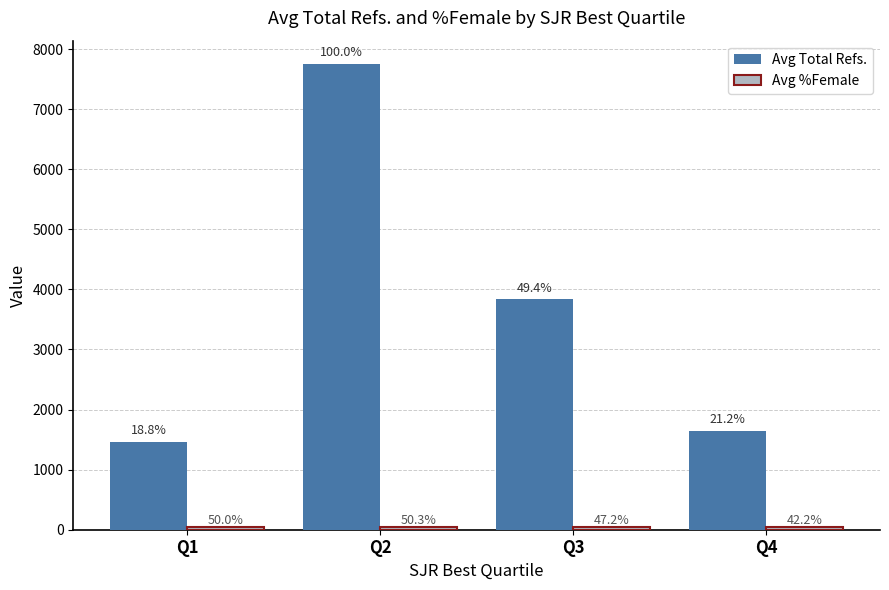

What is the average value of the Avg Total Refs. series?

3672.2